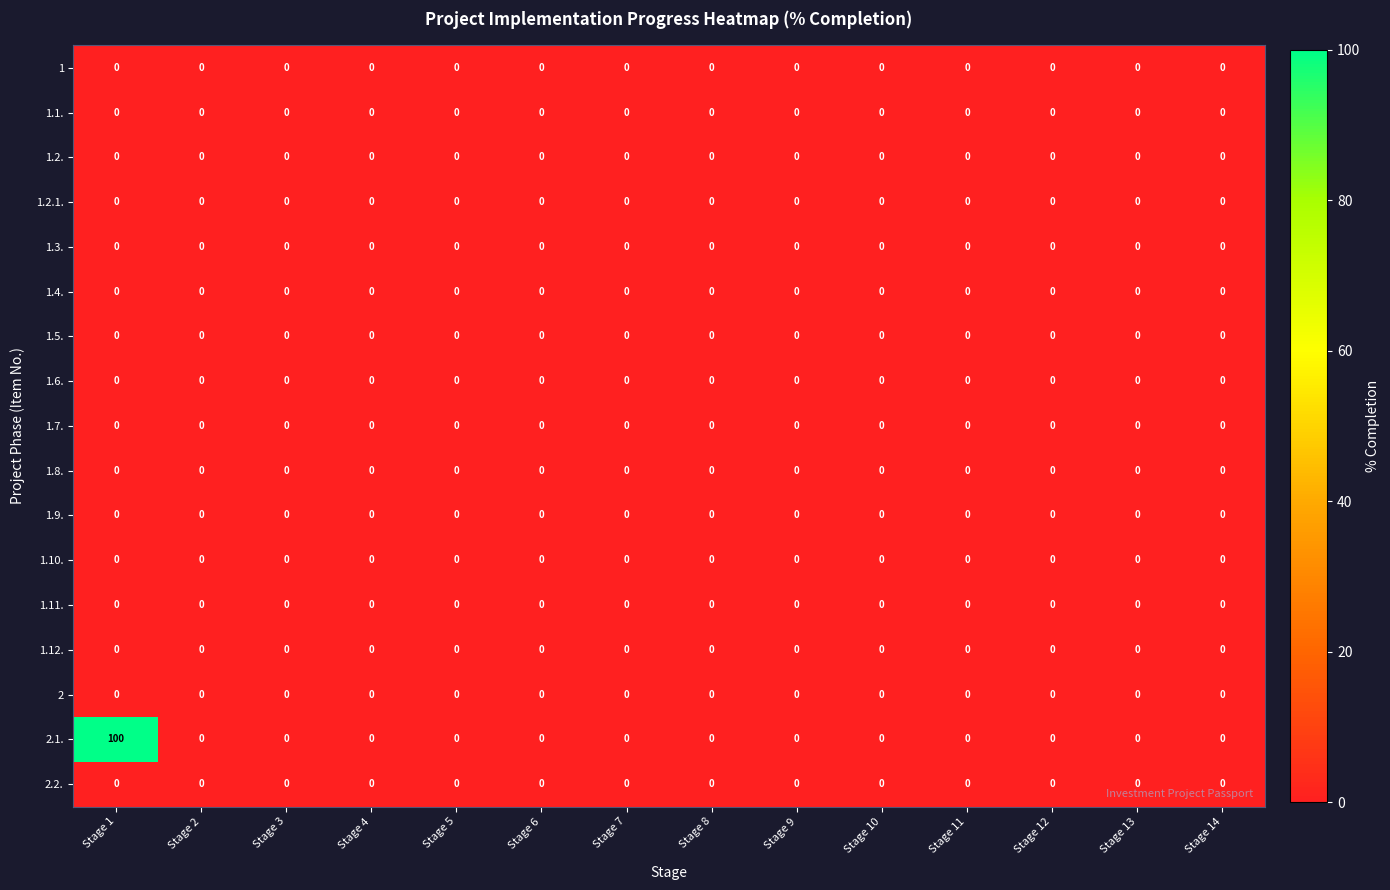

True or false: 1.10. has a value of 0 at Stage 1.

True